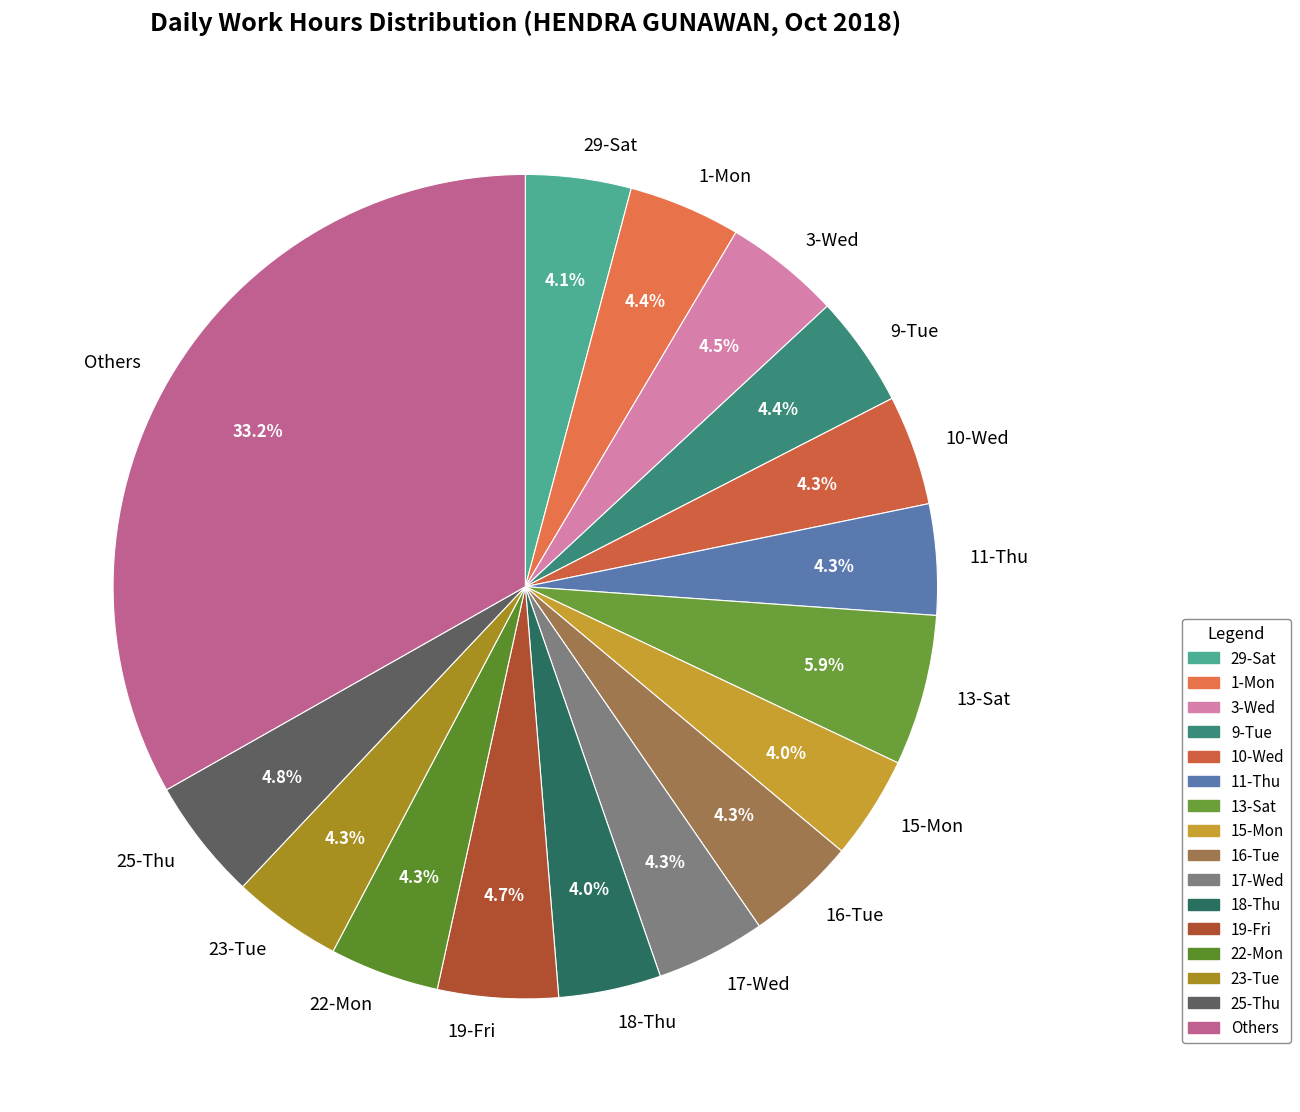

To the nearest percent, what is the difference between the largest and smallest slice percentages?

29%